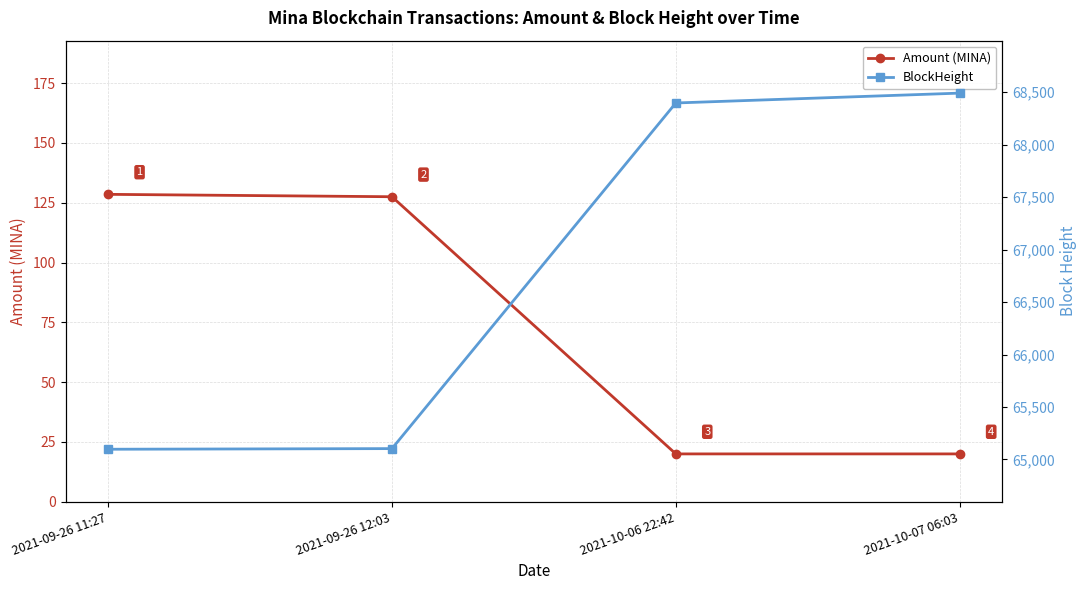

Is the value of Amount (MINA) at 2021-10-06 22:42 greater than the value of BlockHeight at 2021-09-26 11:27?

No